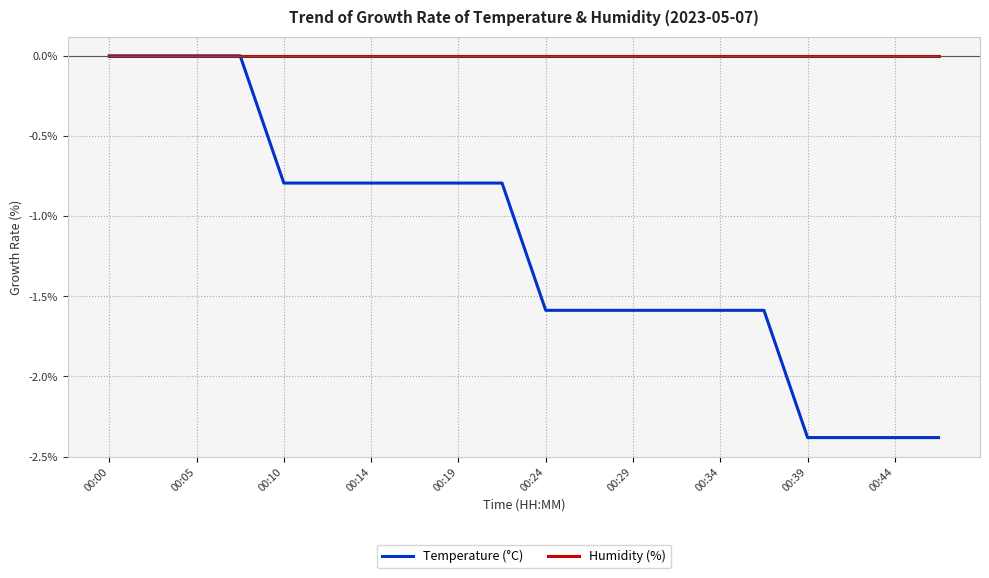

Which series has the largest range (max minus min)?

Temperature (°C)